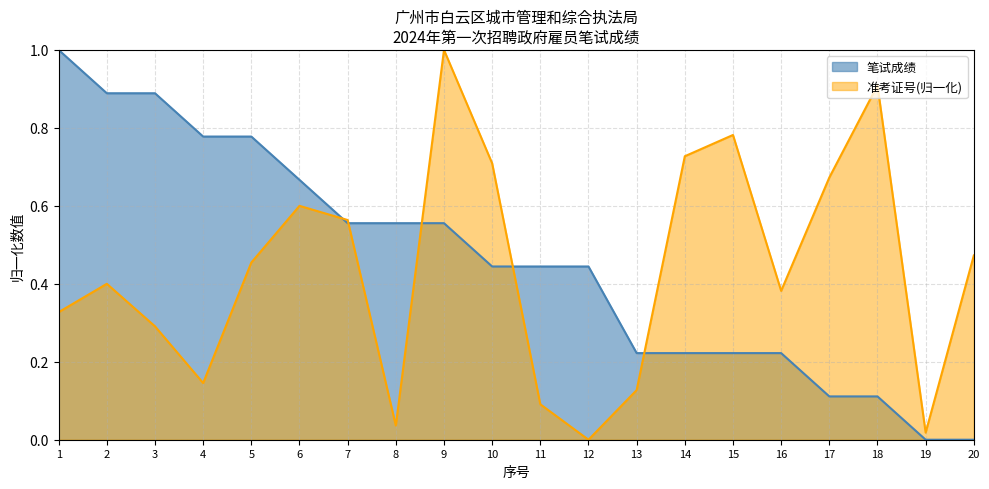

What is the greatest value displayed?

1.0